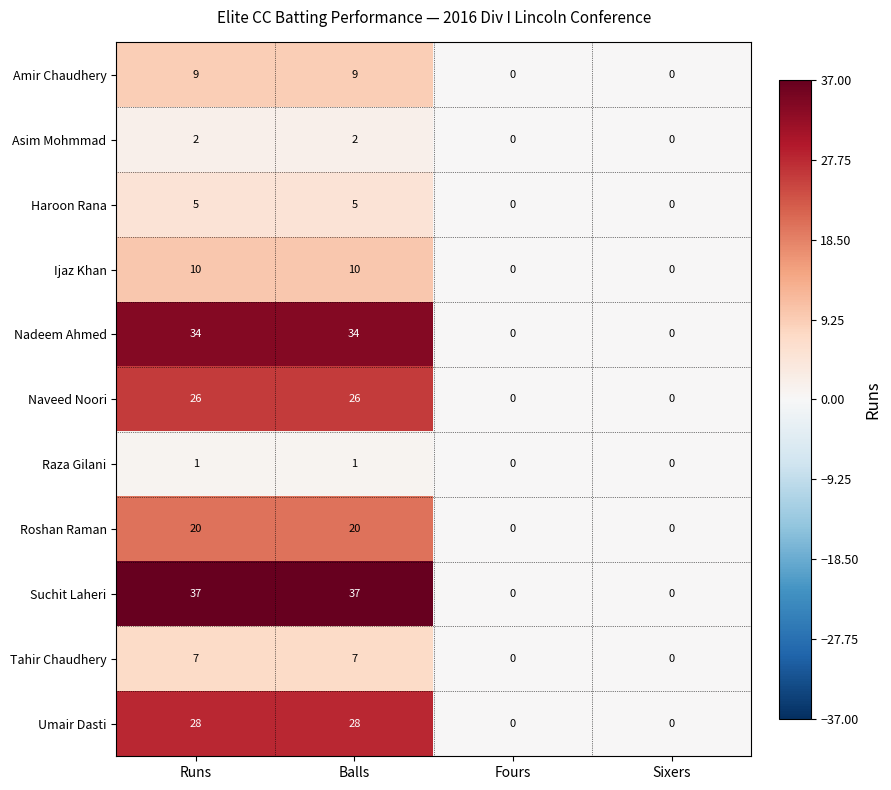

What is the sum of the Ijaz Khan values at Runs and Sixers?

10